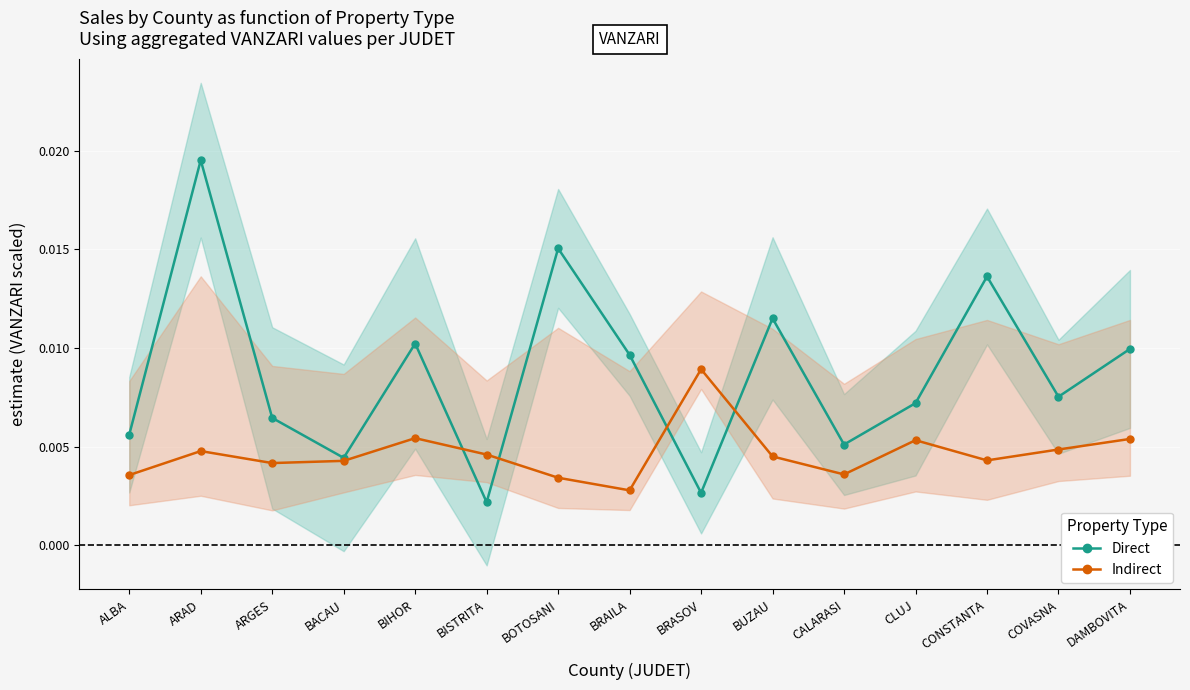

Between which two adjacent categories do Indirect and Direct first intersect?

BIHOR and BISTRITA